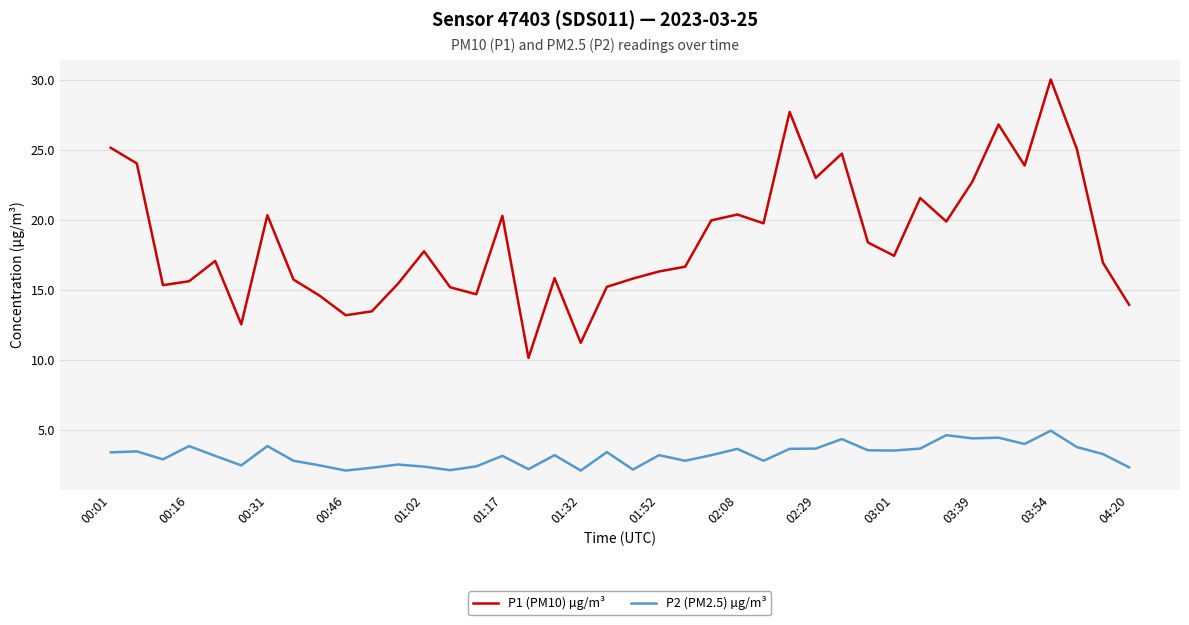

What is the smallest value displayed?

2.1